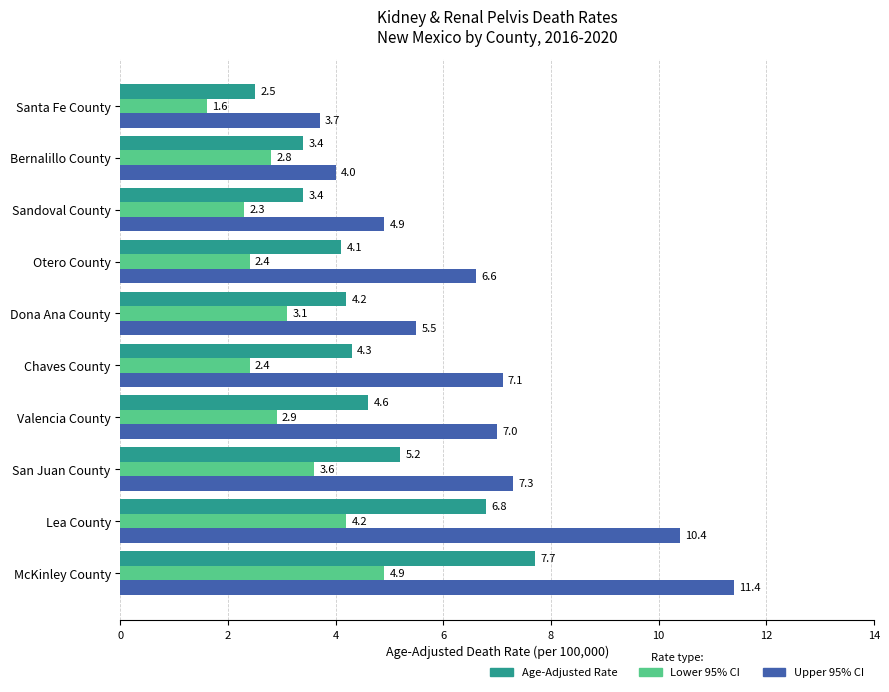

What is the sum of all Age-Adjusted Rate values?

46.2